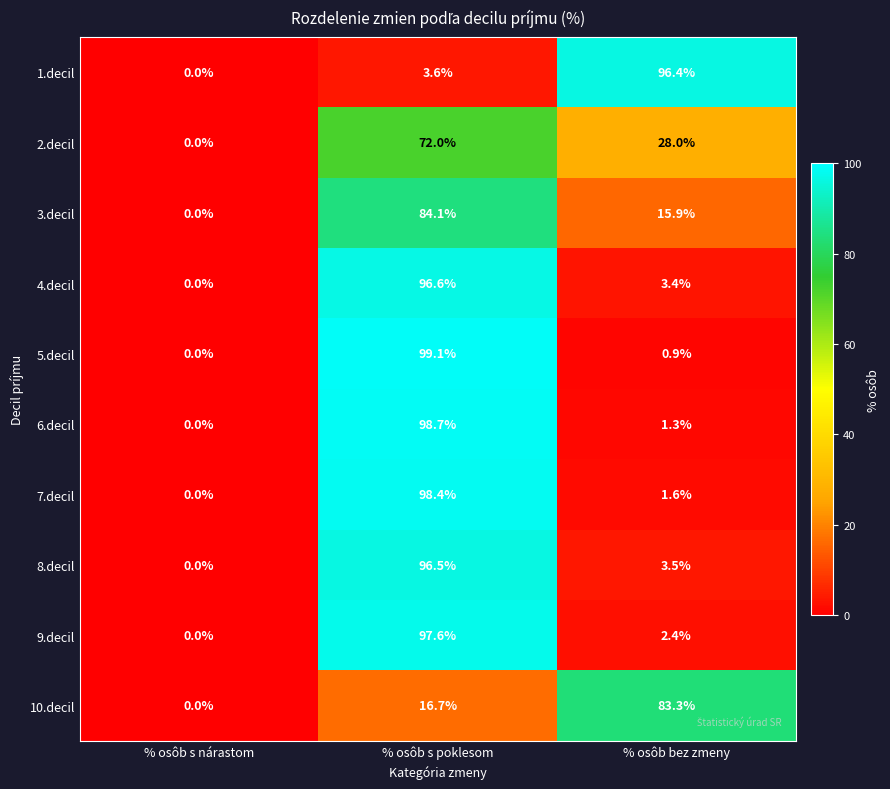

What is the average value of the 10.decil series?

33.3